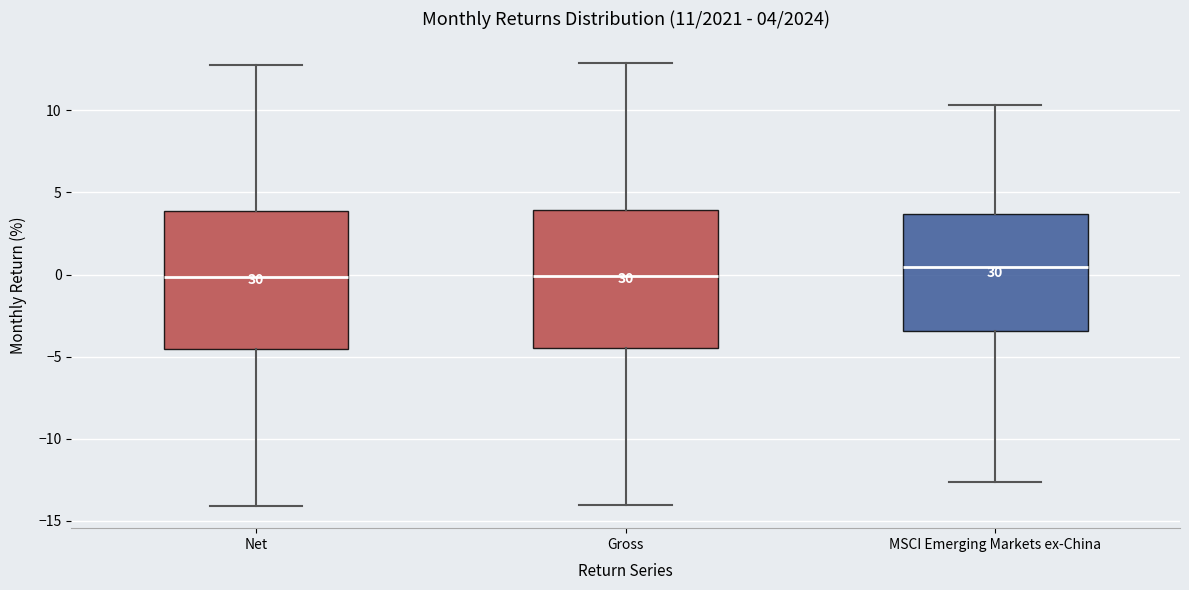

Which box has the highest median line?

MSCI Emerging Markets ex-China